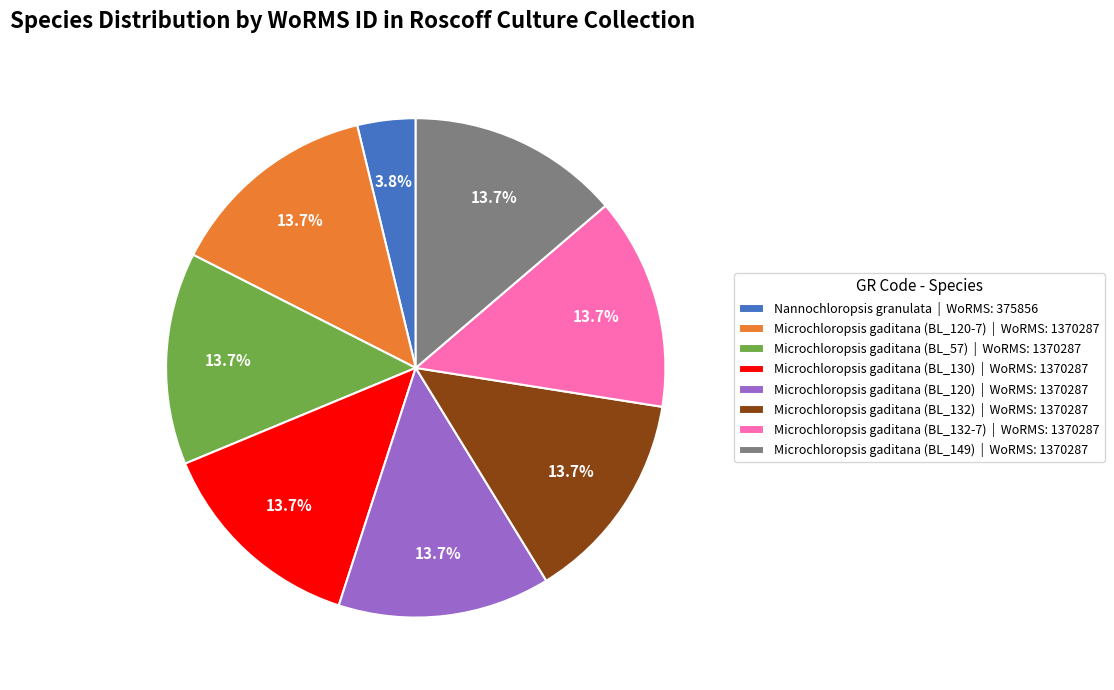

Is the sum of Microchloropsis gaditana (BL_132-7) and Nannochloropsis granulata greater than half?

No